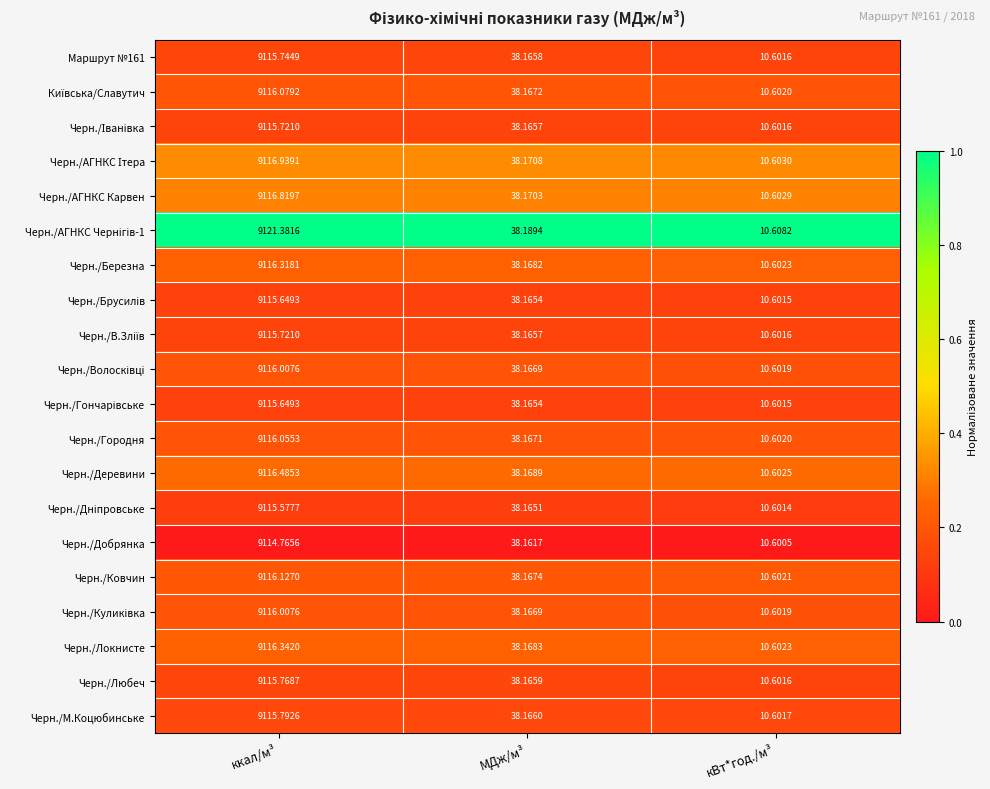

Where is Черн./Добрянка nearest to the value 4562?

МДж/м³